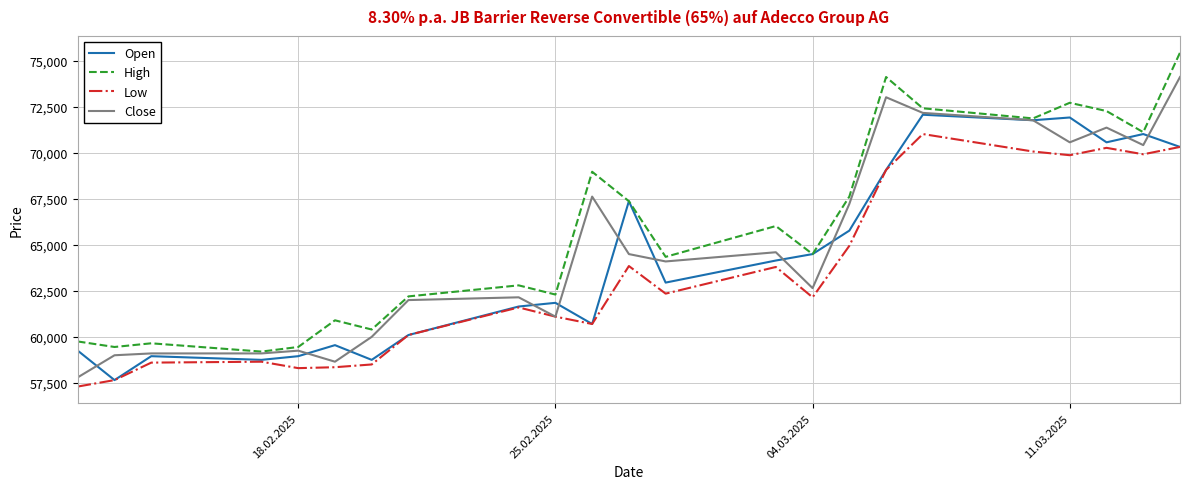

What is the maximum value shown in the chart?

75450